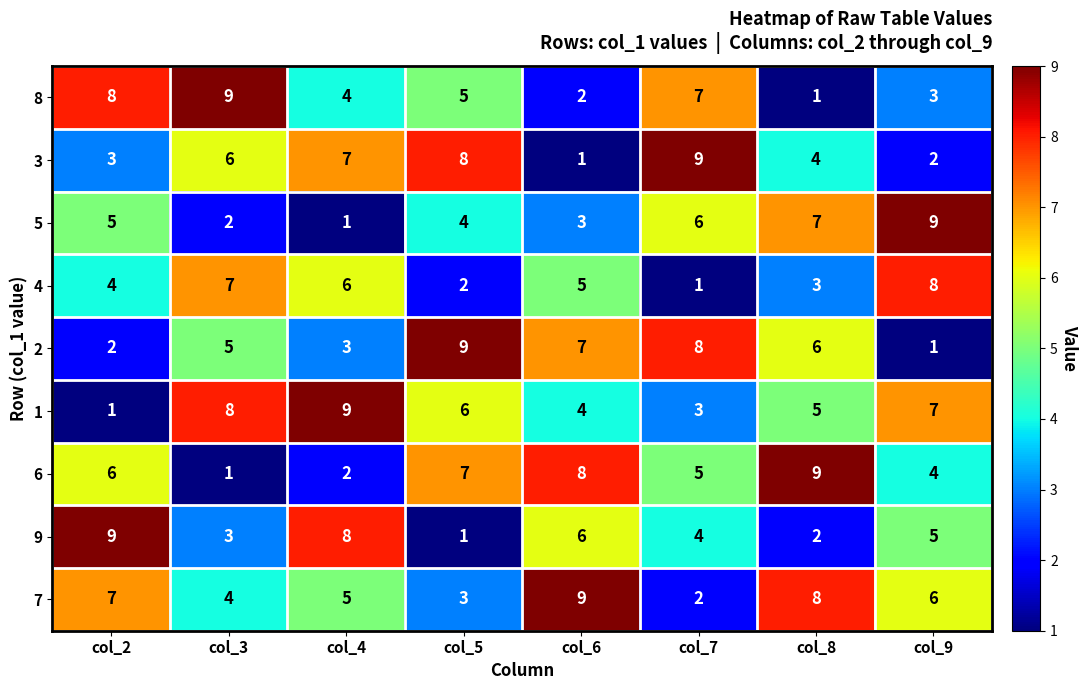

What is the sum of the 8 values at col_8 and col_4?

5